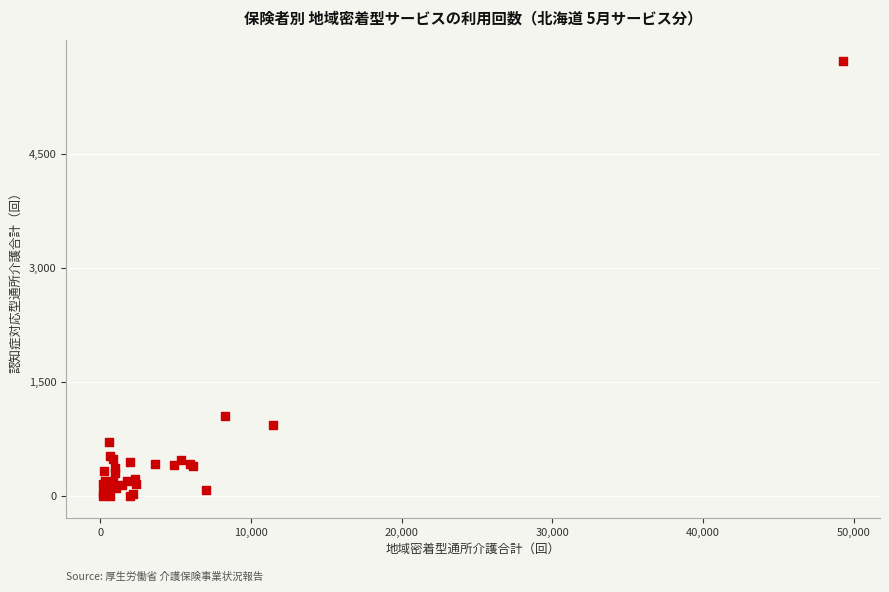

What Y value in the scatter plot is closest to 2856?

1046